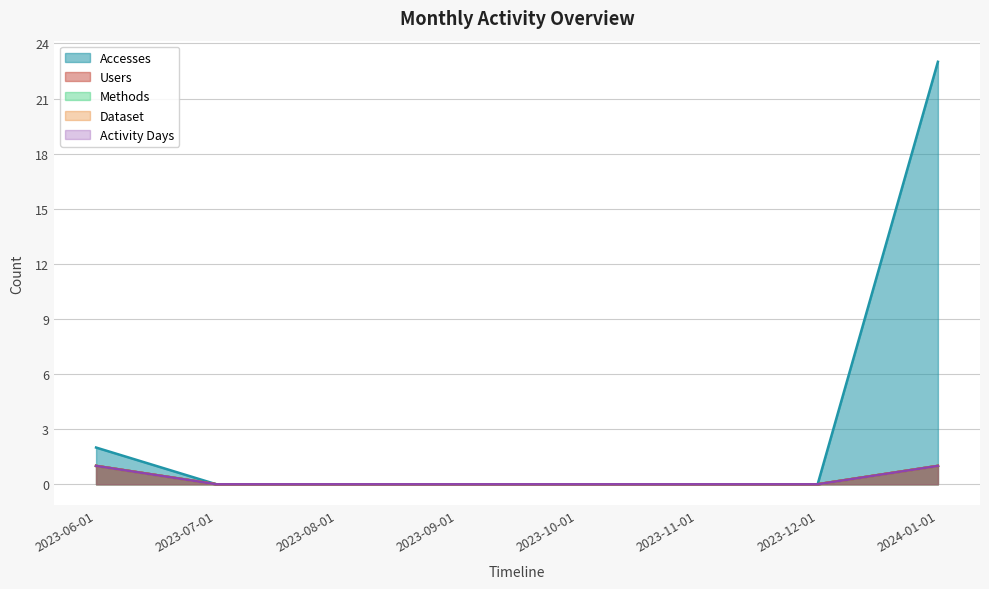

At which category is the sum across all series the highest?

2024-01-01